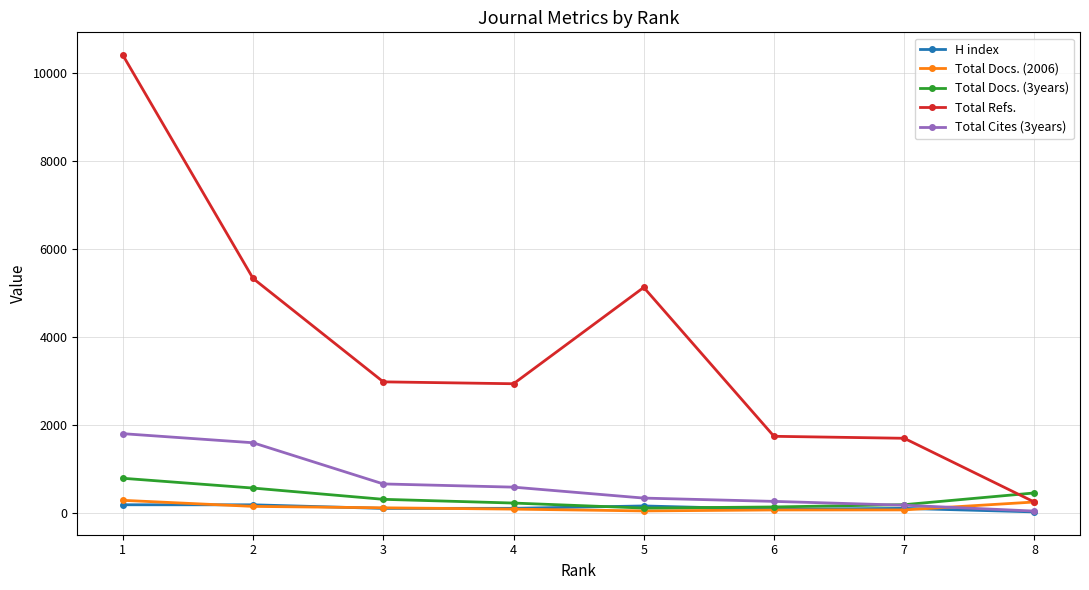

At which category does the chart reach its peak across all series?

1